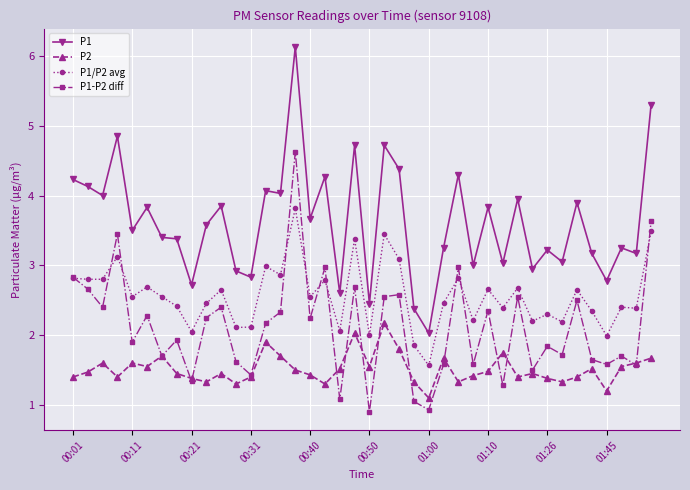

List the series in order of their overall mean, highest first.

P1, P1/P2 avg, P1-P2 diff, P2